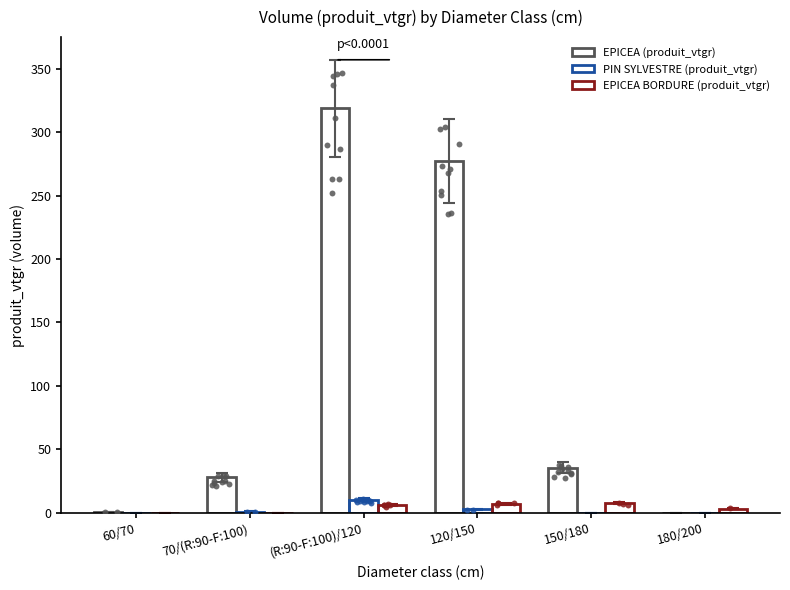

At how many categories does at least one series exceed 55?

2